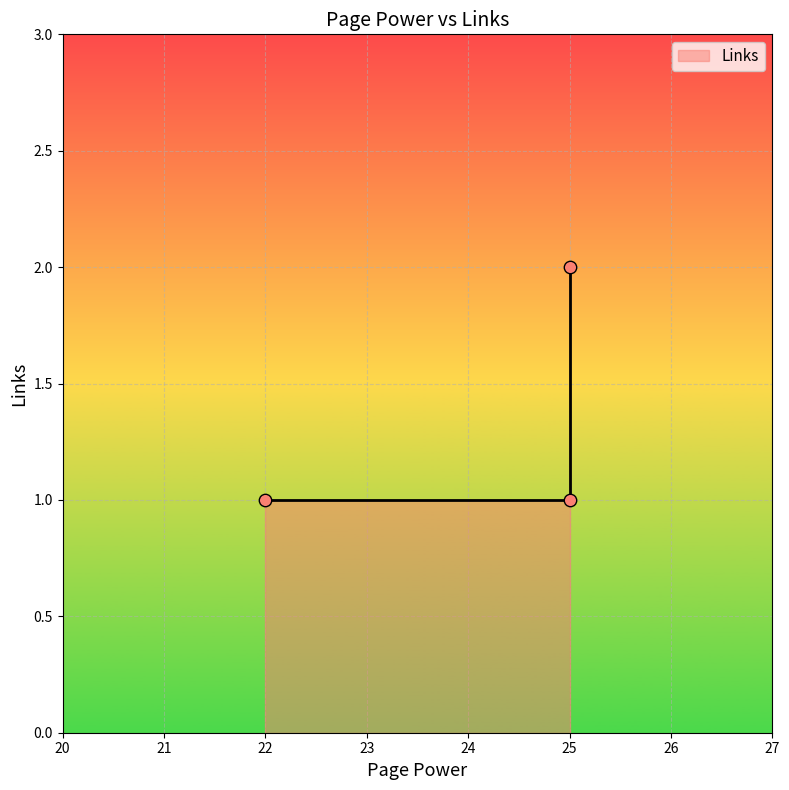

Between 20 and 22, which is larger?

22